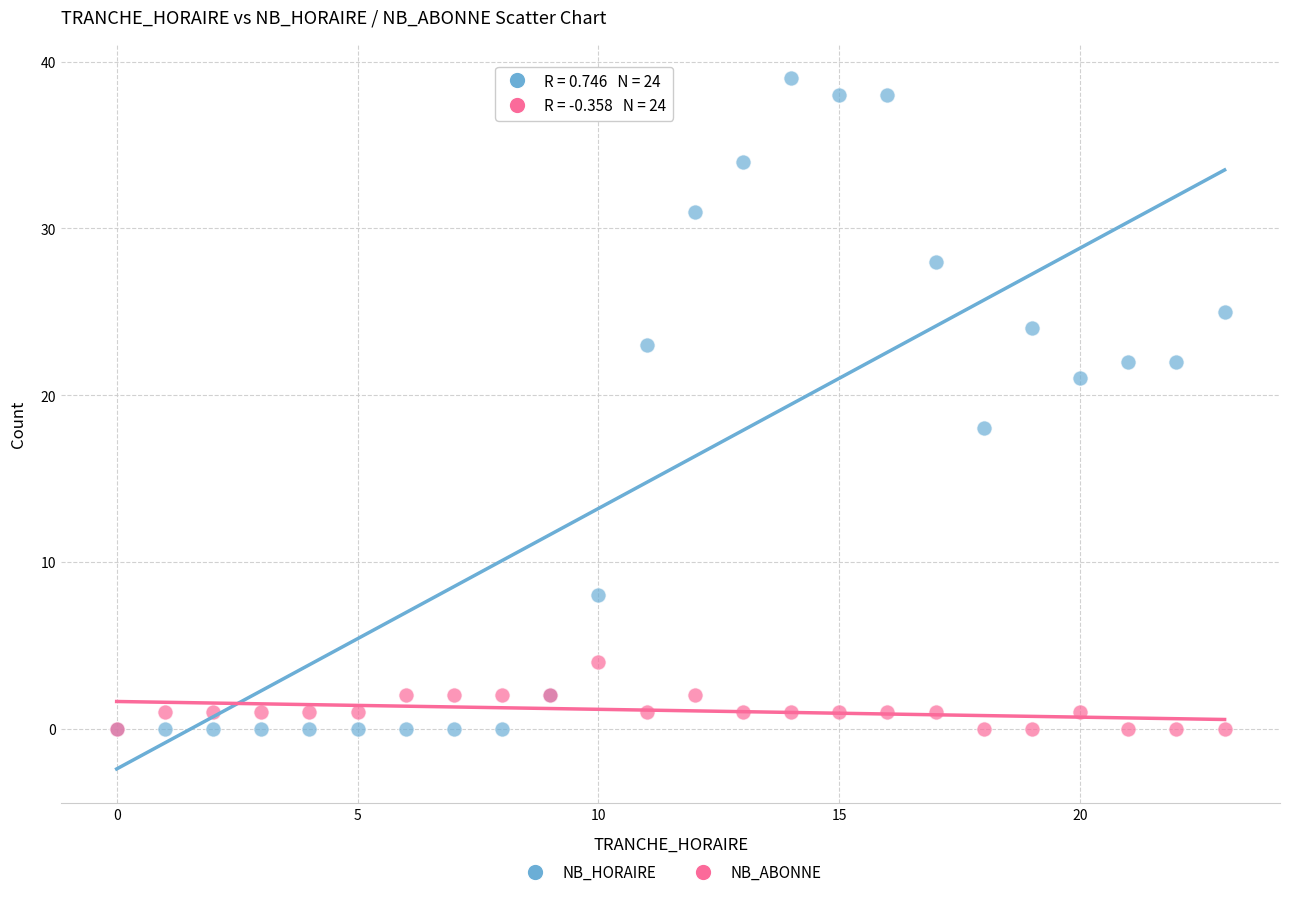

In the NB_HORAIRE series, what Y value is closest to 19?

18